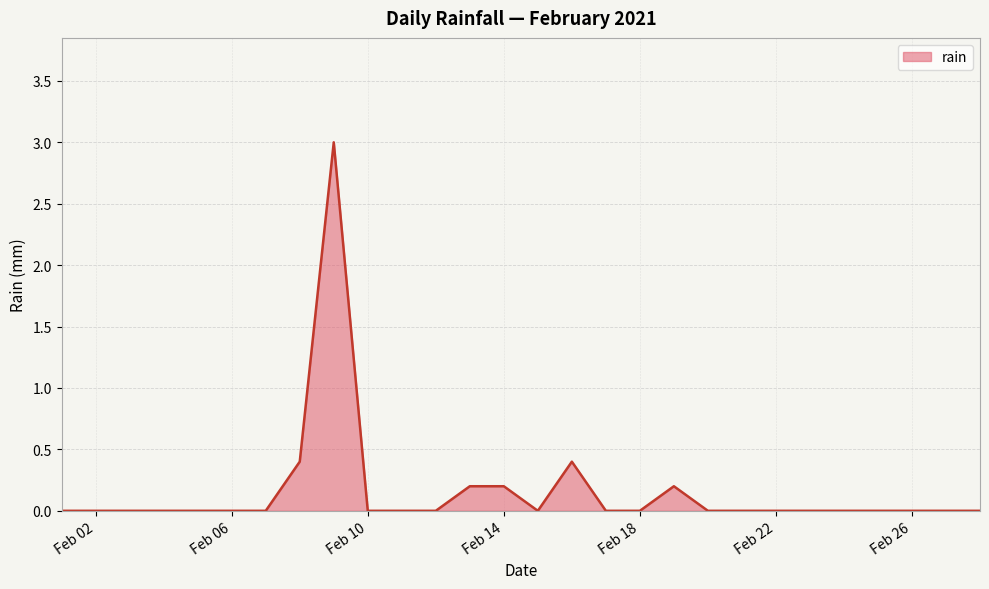

What is the greatest value displayed?

3.0